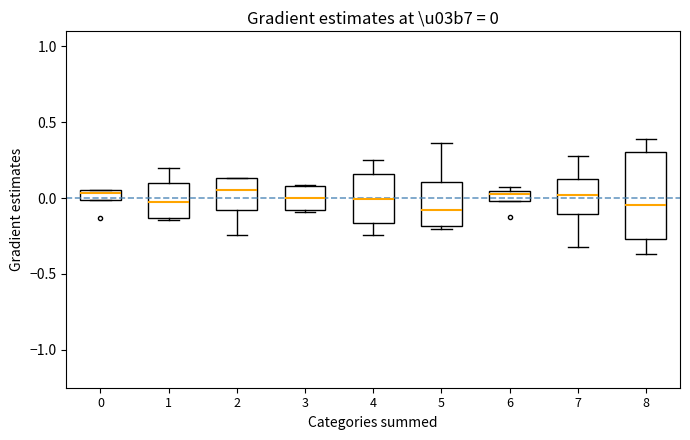

Comparing the boxes themselves (not the whiskers), which one is the tallest?

8